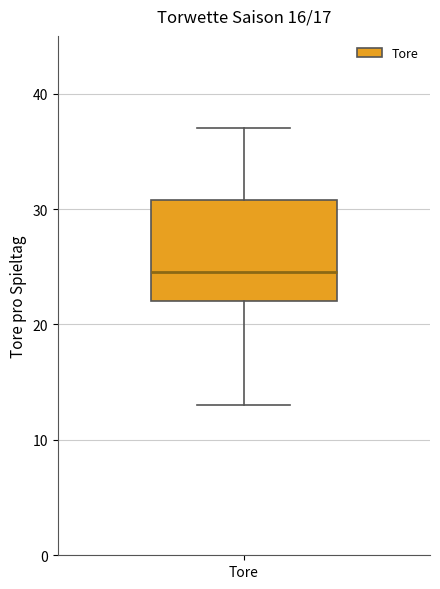

Where is the lower edge of the box for Tore on the y-axis? The values are not printed on the chart, so give them approximately, as read against the axis.

22